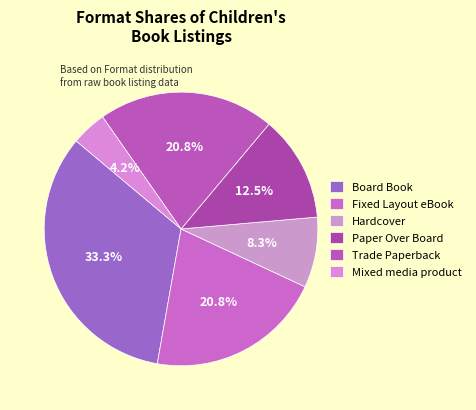

Count the number of slices in the pie.

6